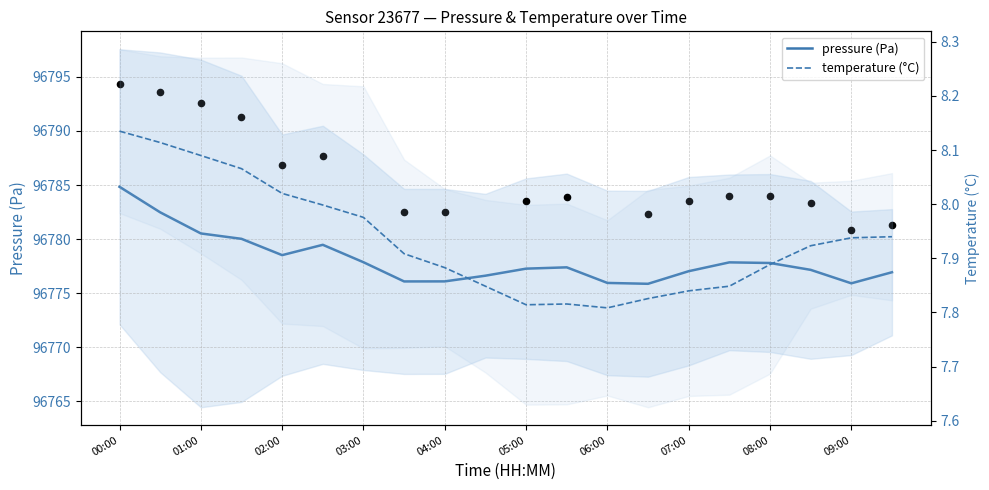

Which series reaches the minimum Y coordinate?

temperature (°C)